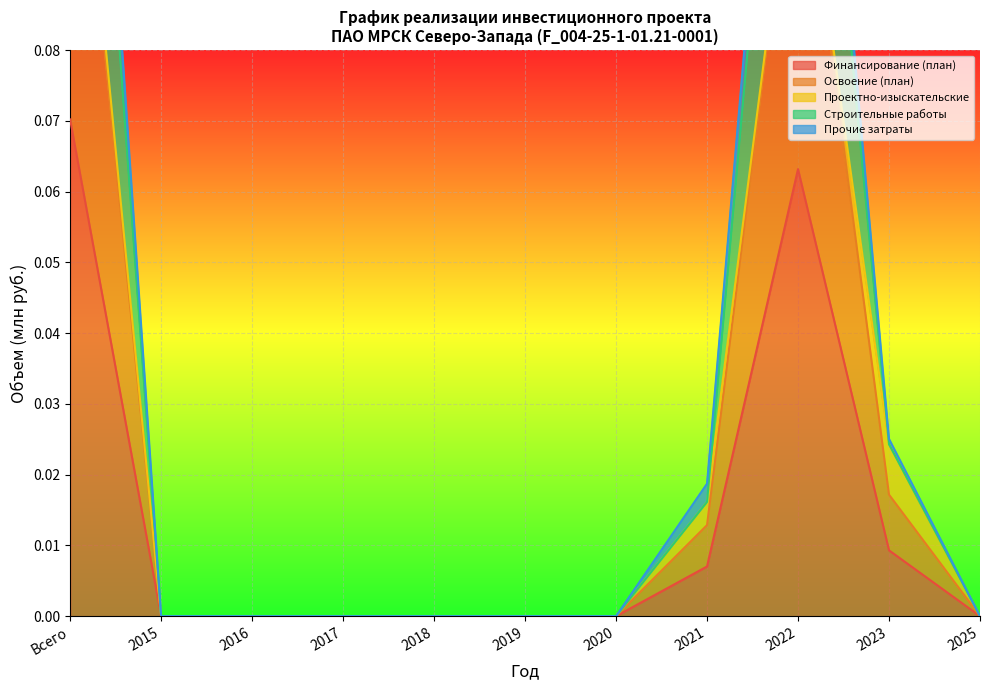

True or false: Финансирование (план) and Прочие затраты cross at least once.

False